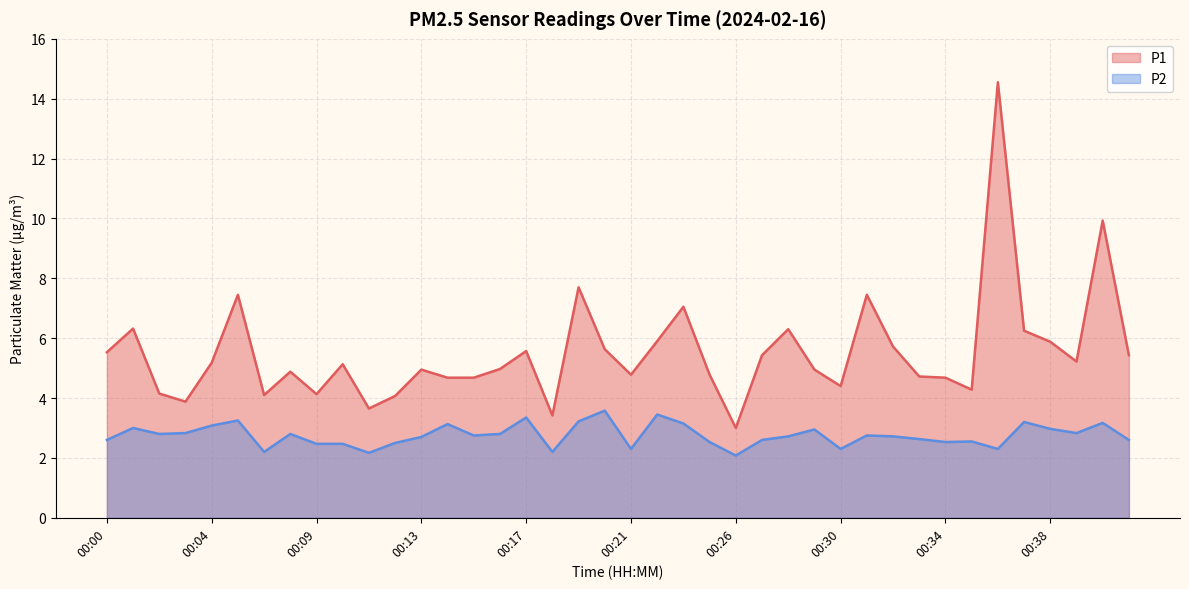

What are all the series names shown in the legend?

P1, P2